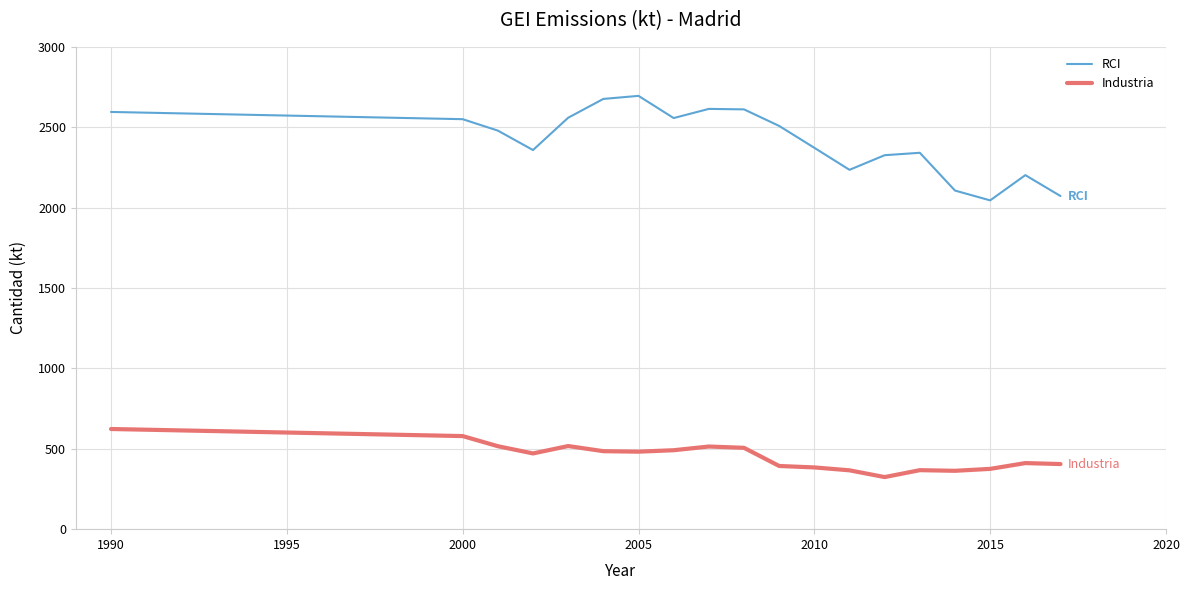

What is the difference between the maximum and minimum values in the RCI series?

650